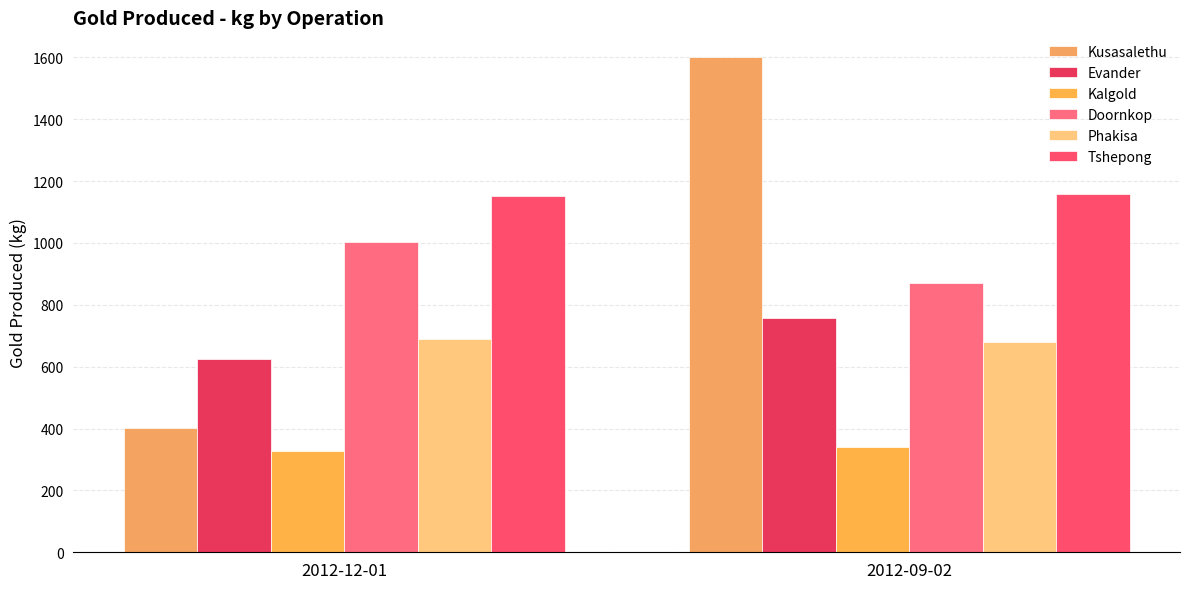

Which series has the largest total across all categories?

Tshepong